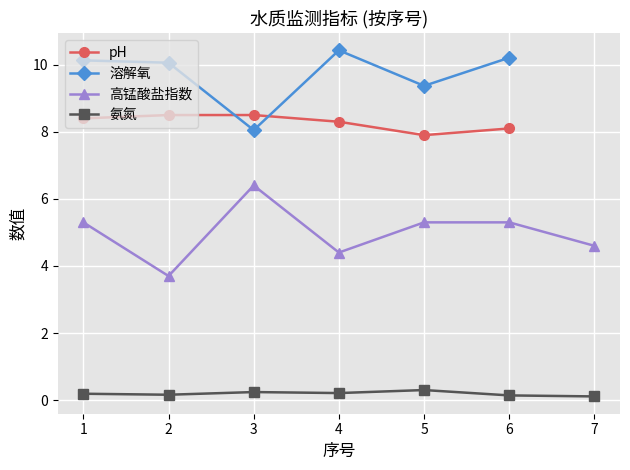

What is the difference between the highest and lowest values at 3?

8.3